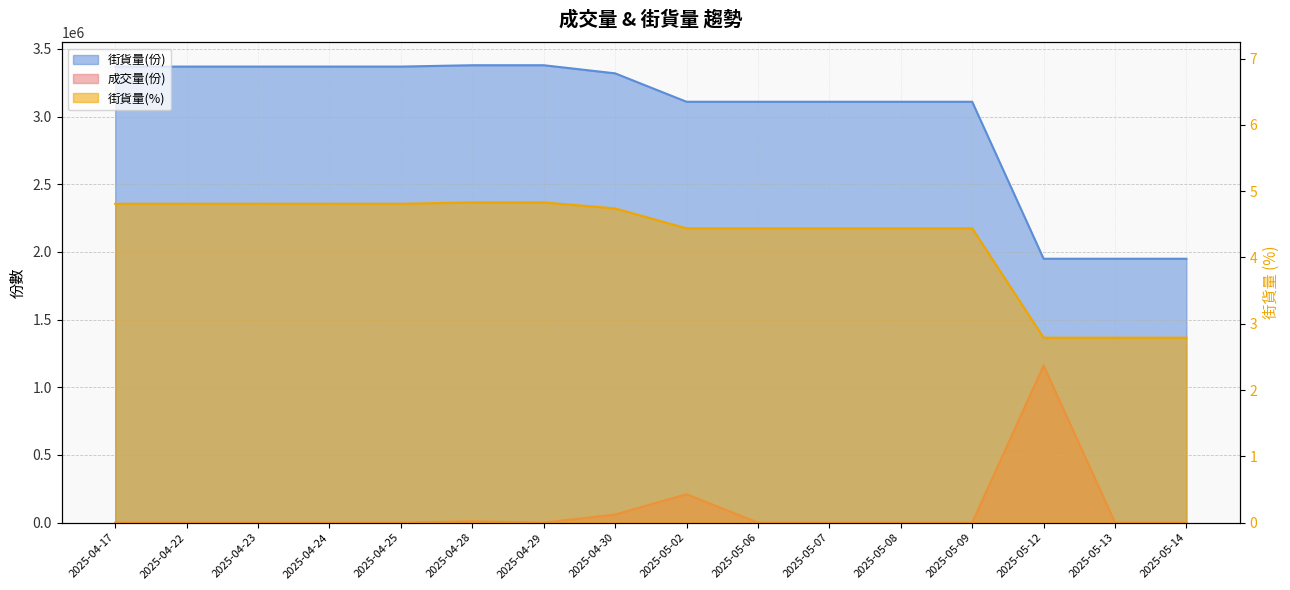

Reading left to right, extract all data points from this chart.

成交量(份): 2025-04-17=0.0	2025-04-22=0.0	2025-04-23=0.0	2025-04-24=0.0	2025-04-25=0.0	2025-04-28=10000.0	2025-04-29=0.0	2025-04-30=60000.0	2025-05-02=210000.0	2025-05-06=0.0	2025-05-07=0.0	2025-05-08=0.0	2025-05-09=0.0	2025-05-12=1160000.0	2025-05-13=0.0	2025-05-14=0.0
街貨量(份): 2025-04-17=3370000.0	2025-04-22=3370000.0	2025-04-23=3370000.0	2025-04-24=3370000.0	2025-04-25=3370000.0	2025-04-28=3380000.0	2025-04-29=3380000.0	2025-04-30=3320000.0	2025-05-02=3110000.0	2025-05-06=3110000.0	2025-05-07=3110000.0	2025-05-08=3110000.0	2025-05-09=3110000.0	2025-05-12=1950000.0	2025-05-13=1950000.0	2025-05-14=1950000.0
街貨量(%): 2025-04-17=4.8	2025-04-22=4.8	2025-04-23=4.8	2025-04-24=4.8	2025-04-25=4.8	2025-04-28=4.8	2025-04-29=4.8	2025-04-30=4.7	2025-05-02=4.4	2025-05-06=4.4	2025-05-07=4.4	2025-05-08=4.4	2025-05-09=4.4	2025-05-12=2.8	2025-05-13=2.8	2025-05-14=2.8